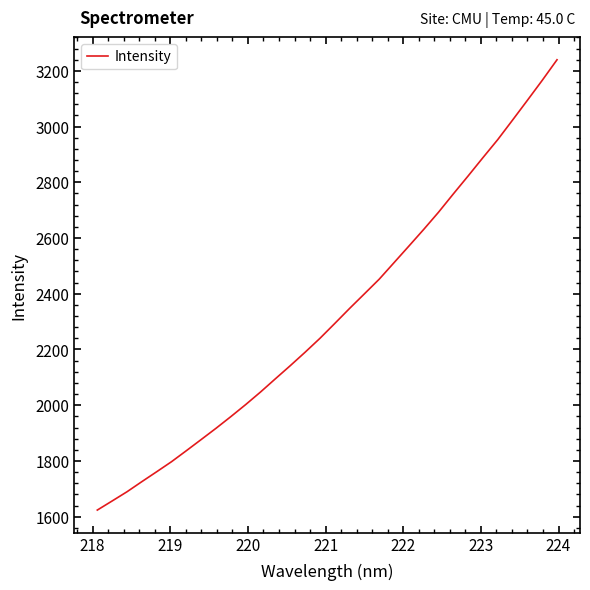

What is the minimum value shown in the chart?

1623.7